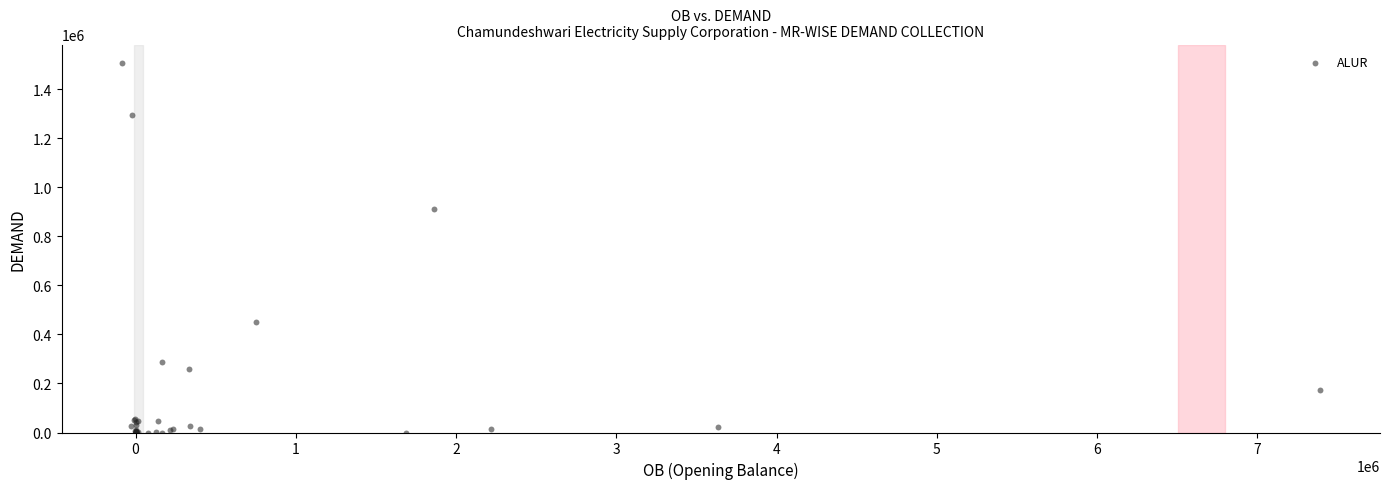

What Y value in the scatter plot is closest to 753686?

911073.2